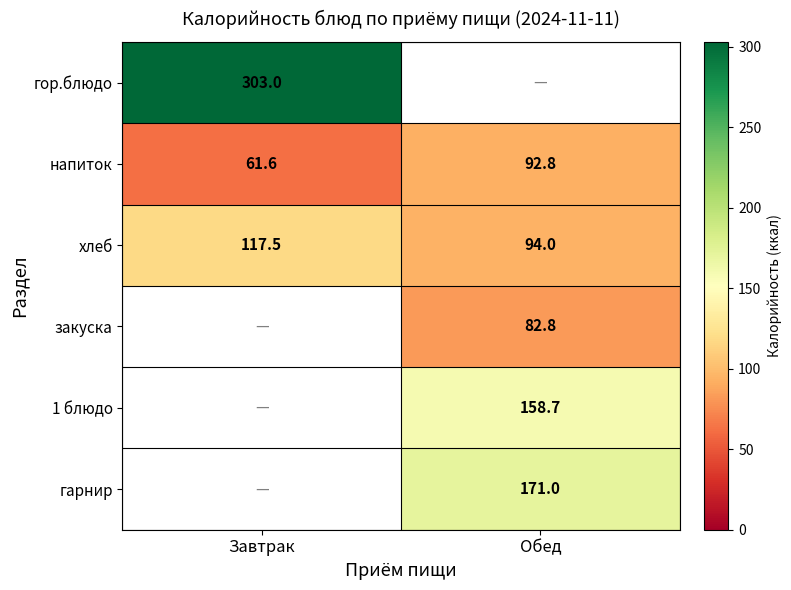

List the labels in order of напиток value, largest first.

Обед, Завтрак